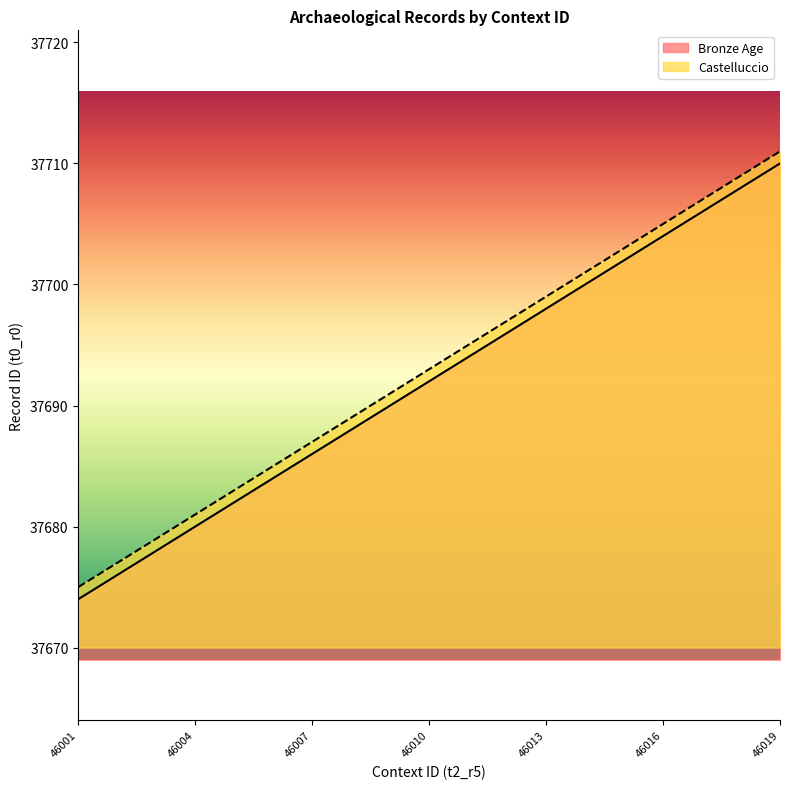

What is the spread (max minus min) of values at 46019?

1